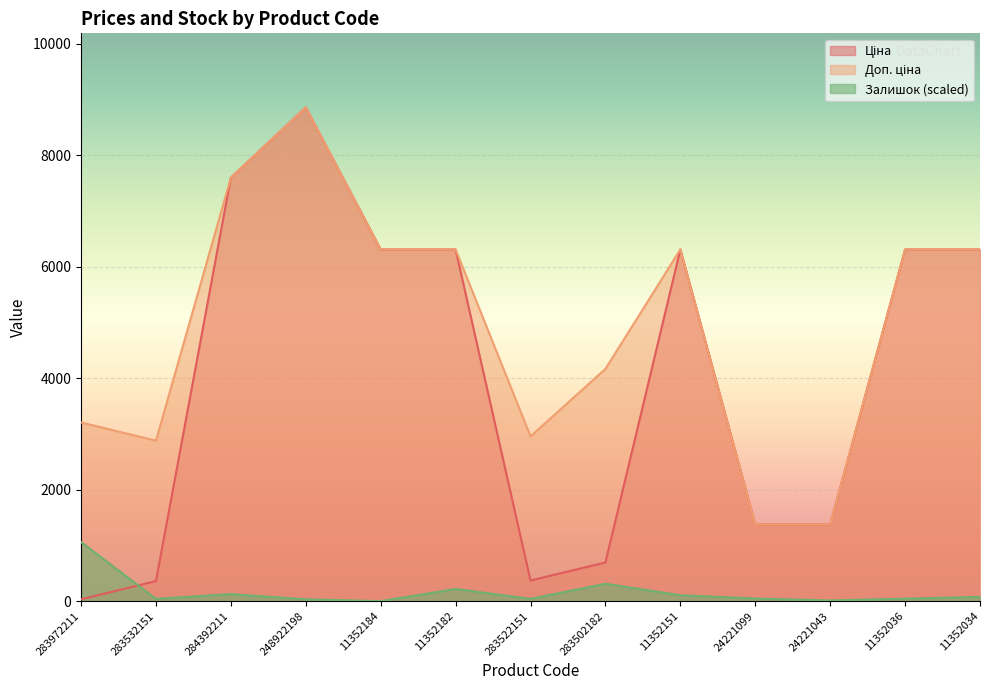

How many distinct data groups are displayed?

3